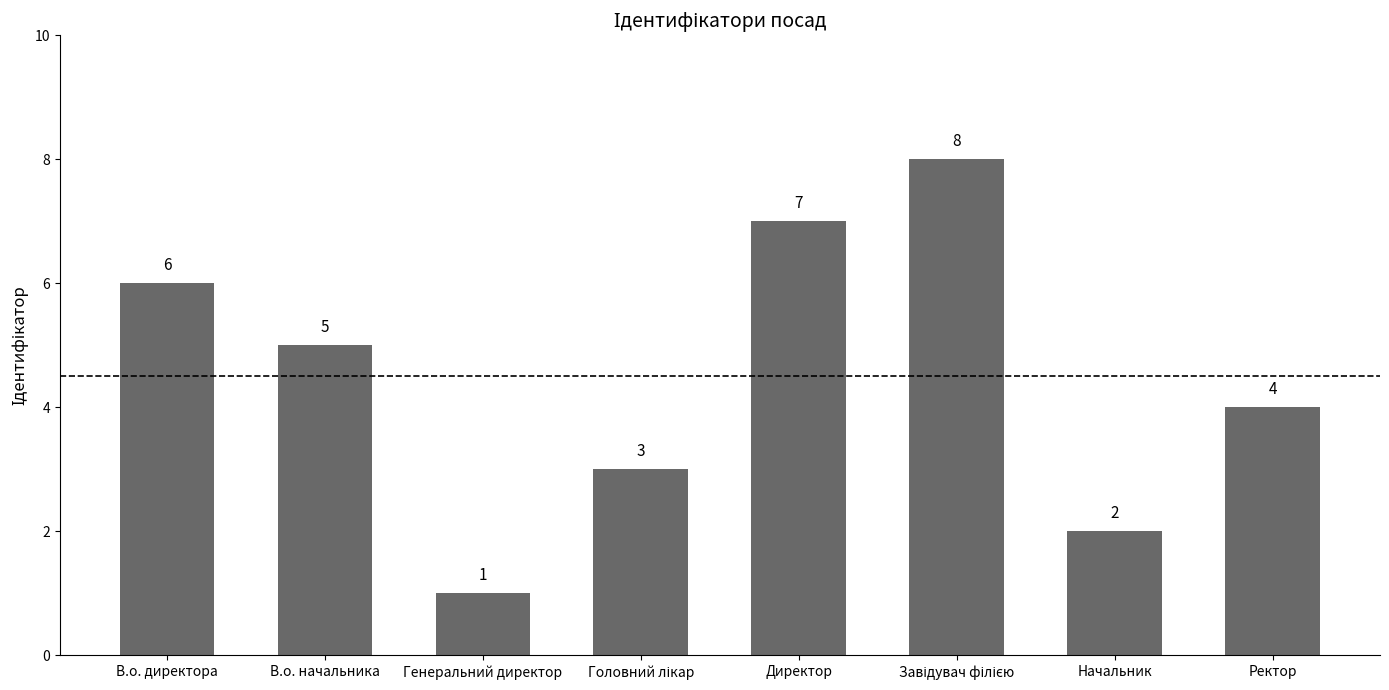

What is the maximum value shown in the chart?

8